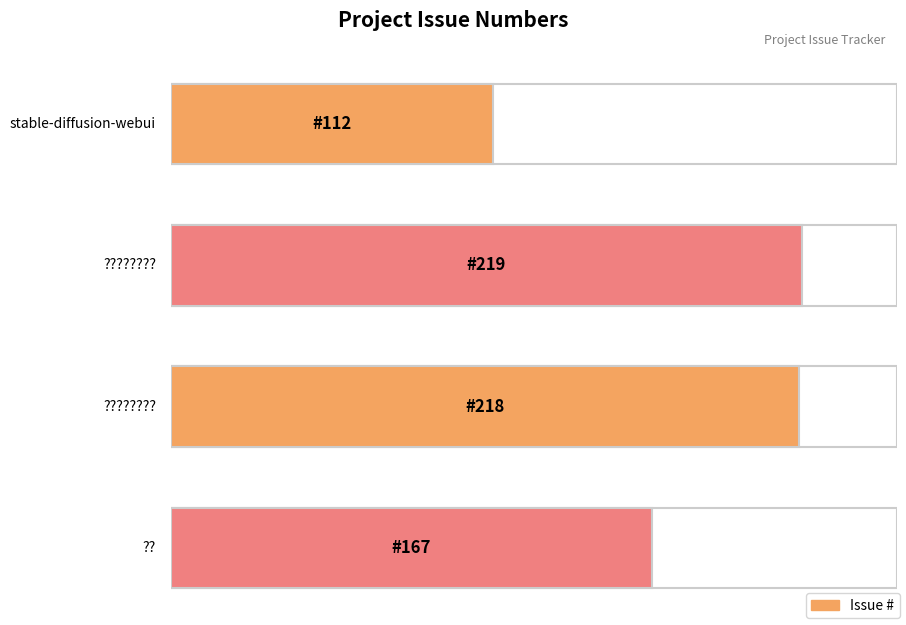

List the labels in order of value, largest first.

????????, ????????, ??, stable-diffusion-webui